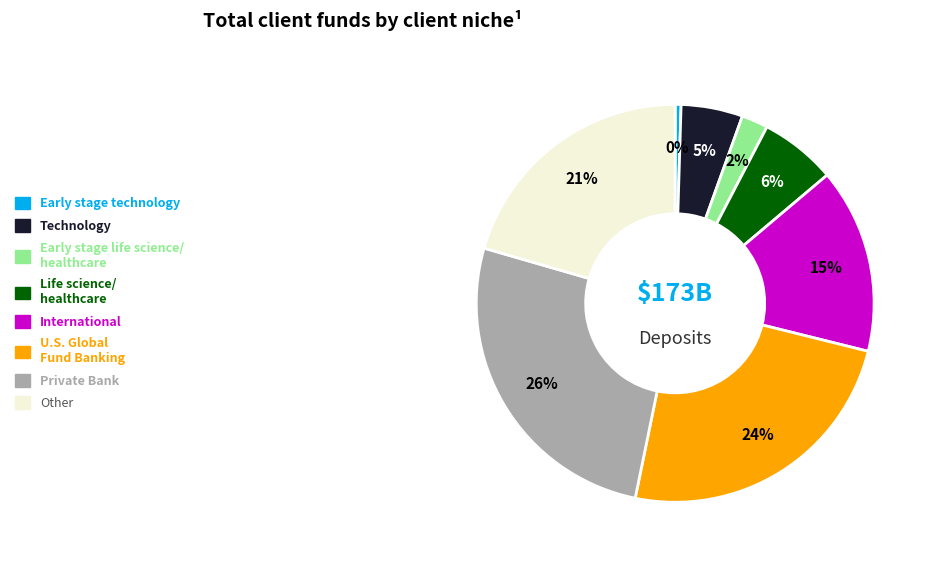

How many slices are in this pie chart?

8